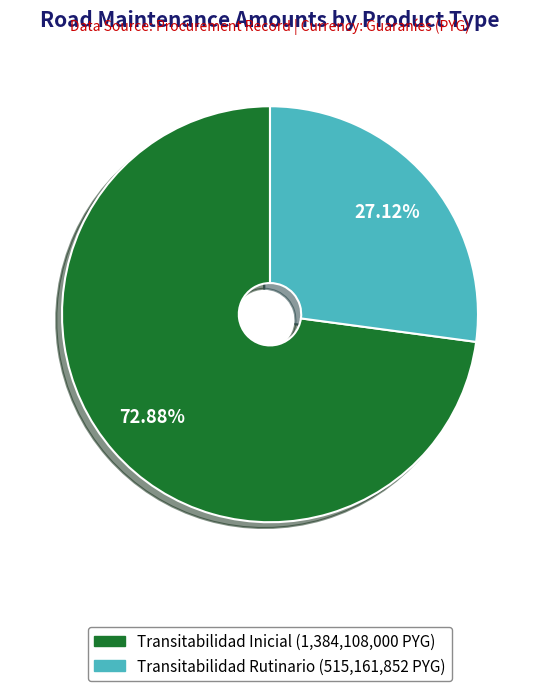

How many slices are in this pie chart?

2